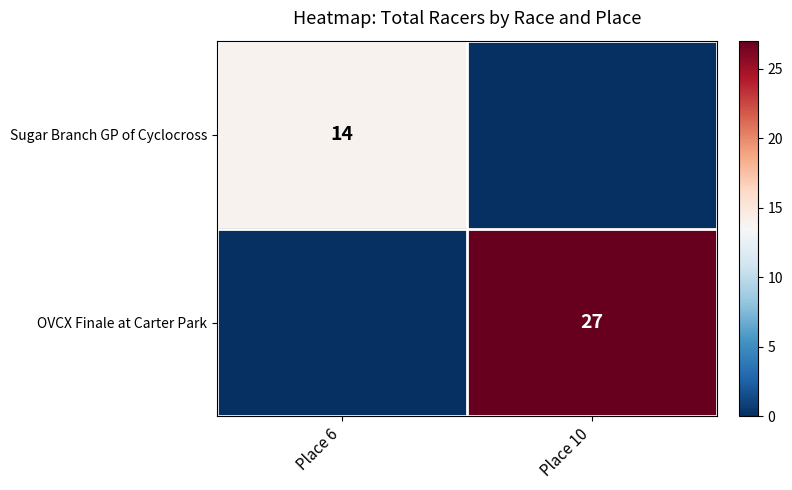

Is the value of OVCX Finale at Carter Park at Place 10 greater than the value of Sugar Branch GP of Cyclocross at Place 6?

Yes